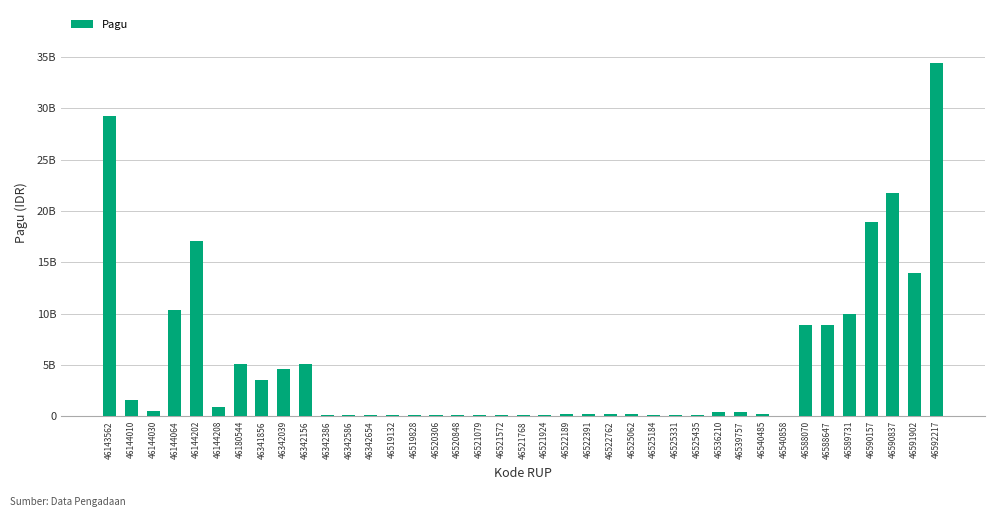

Are the bars horizontal?

No